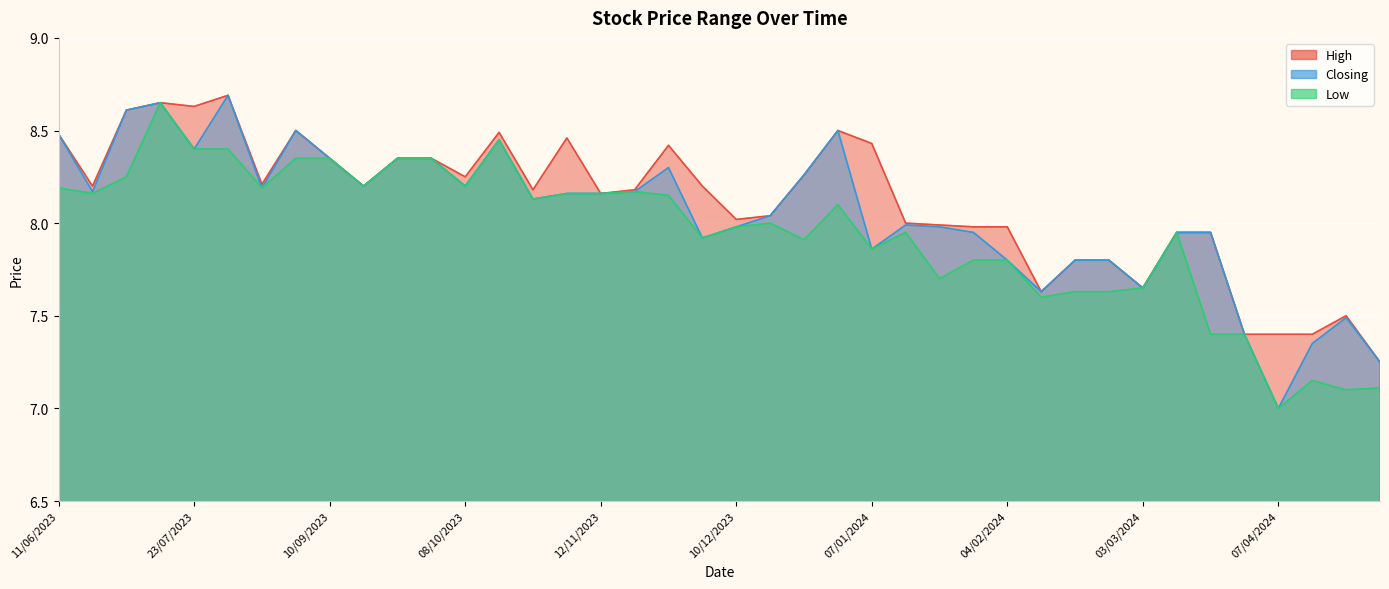

What is the difference between the highest and lowest values at 28/01/2024?

0.2